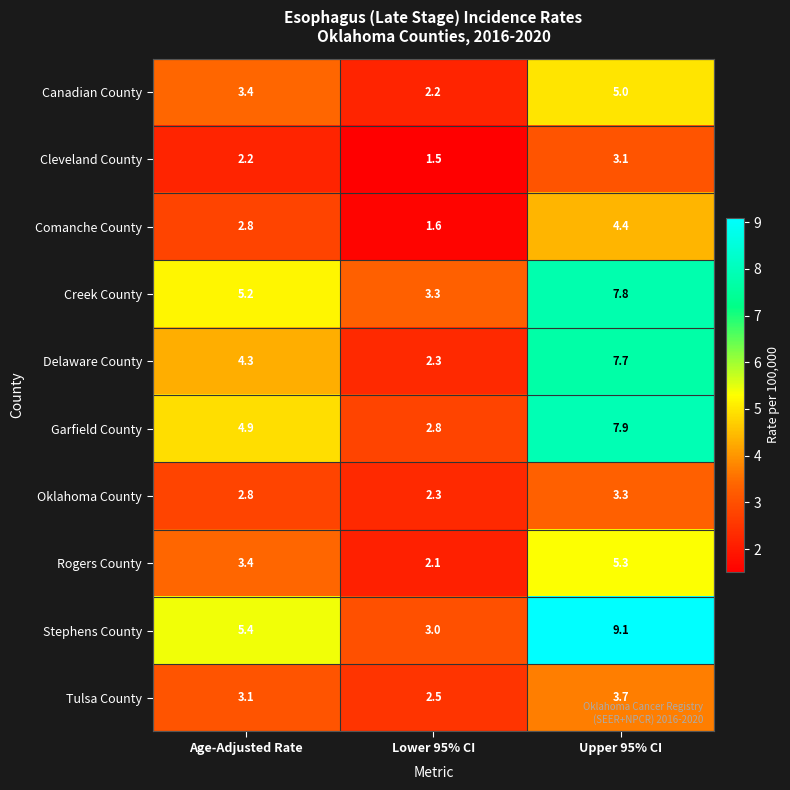

Rank the series by their maximum value, from highest to lowest.

Stephens County, Garfield County, Creek County, Delaware County, Rogers County, Canadian County, Comanche County, Tulsa County, Oklahoma County, Cleveland County